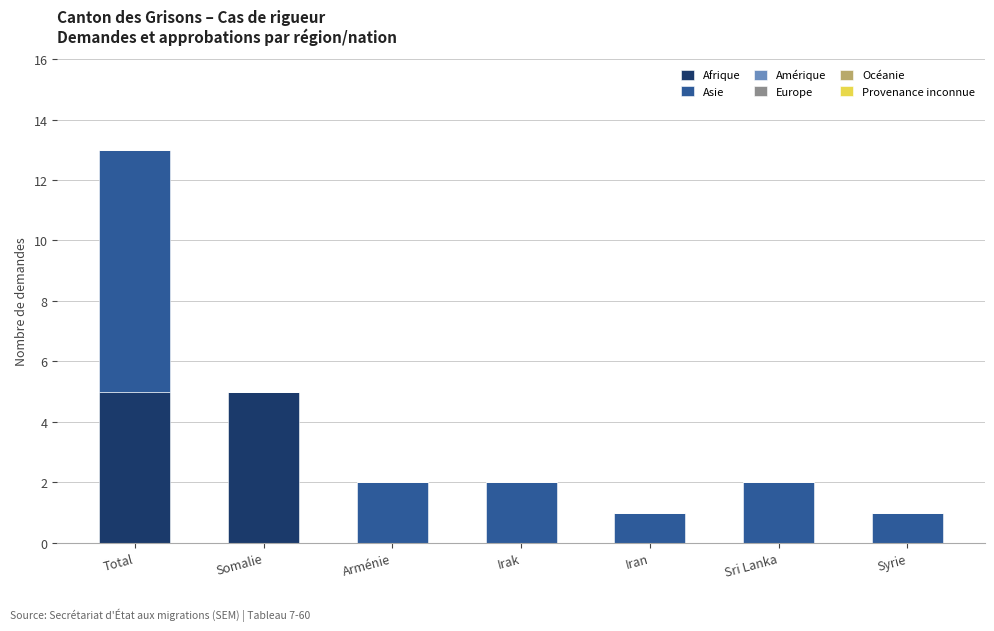

What is the sum of the Afrique values at Total and Sri Lanka?

5